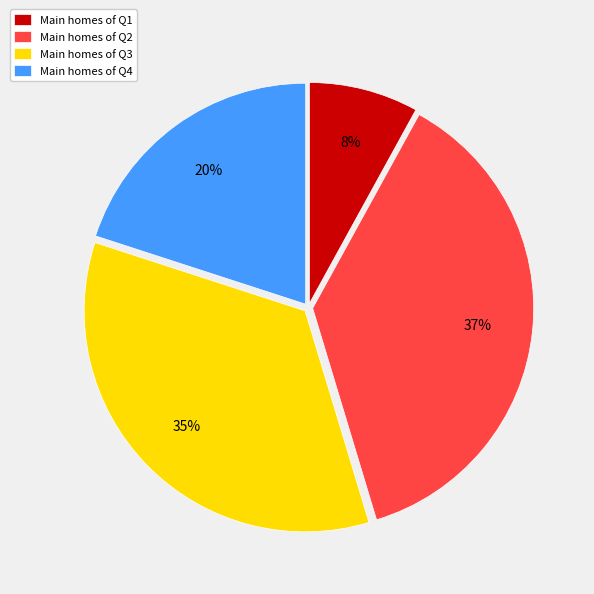

Rank the categories by value from highest to lowest.

Main homes of Q2, Main homes of Q3, Main homes of Q4, Main homes of Q1